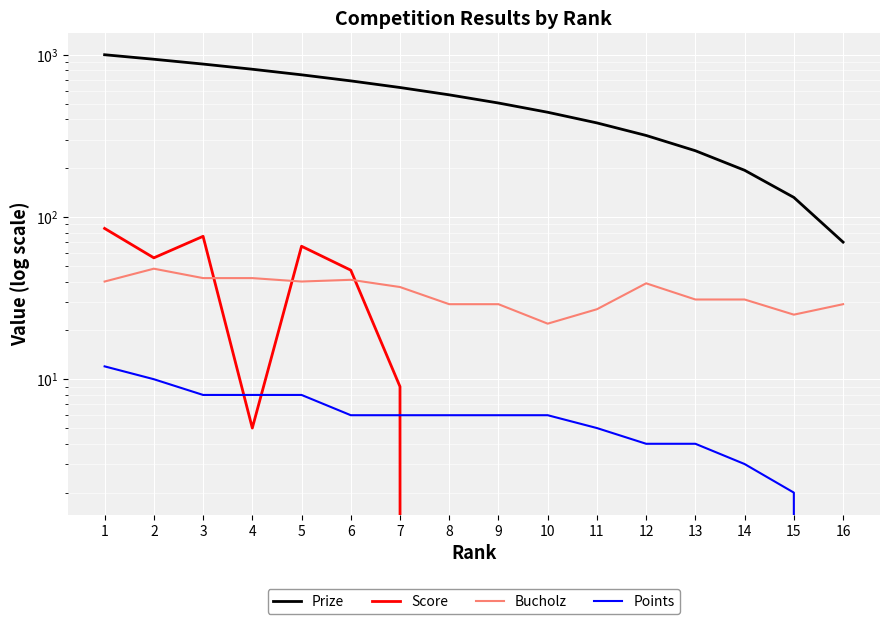

What is the sum of all Prize values?

8560